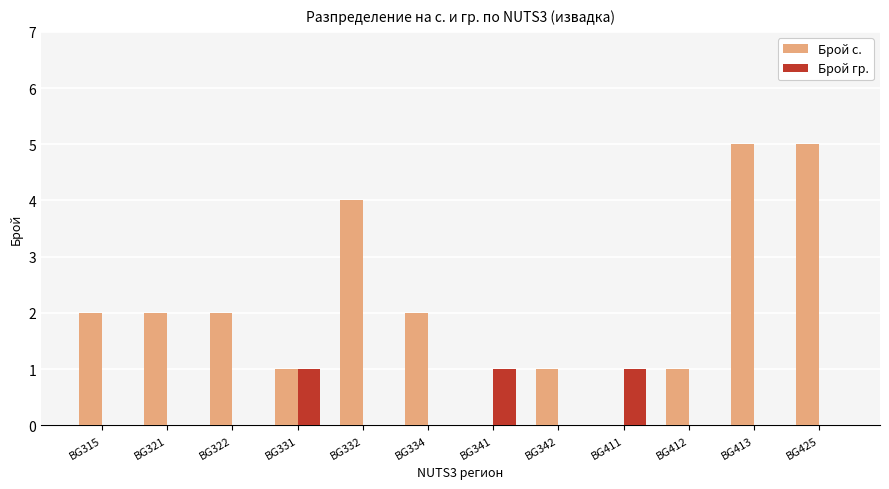

What is the sum of the Брой с. values at BG411 and BG332?

4